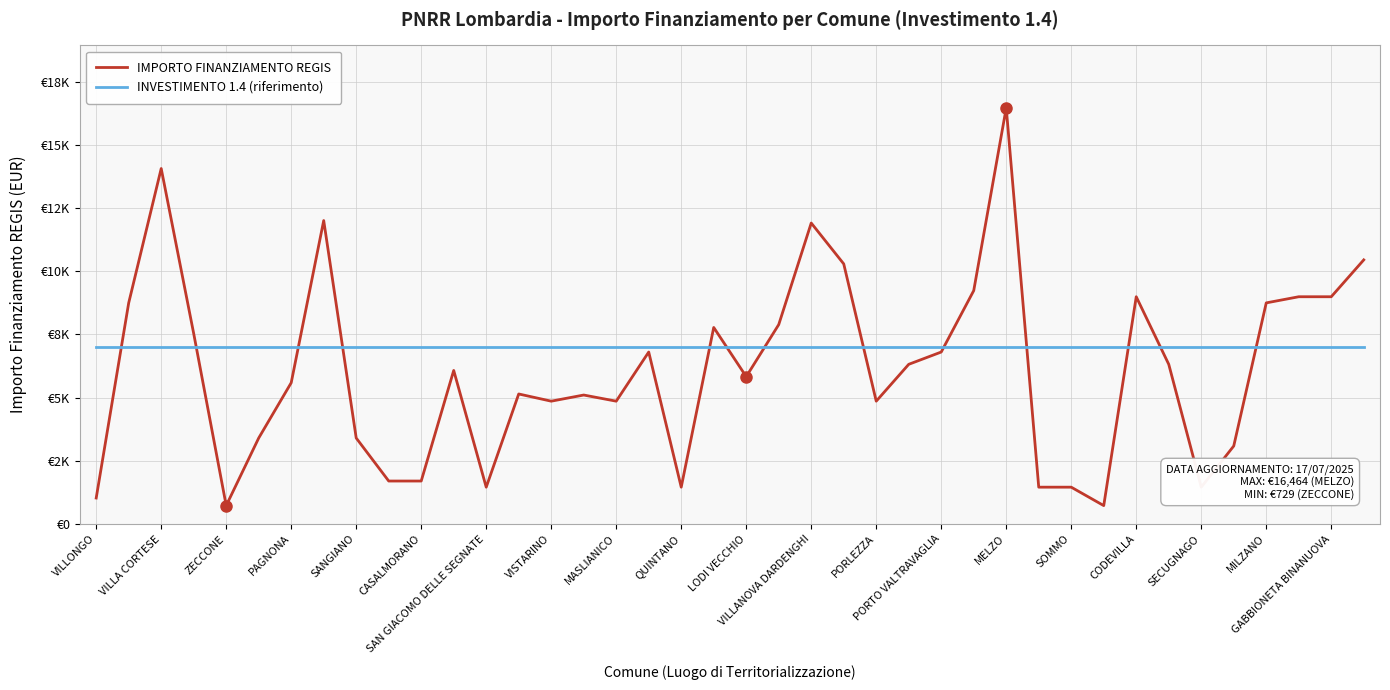

What are all the series names shown in the legend?

IMPORTO FINANZIAMENTO REGIS, INVESTIMENTO 1.4 (riferimento)